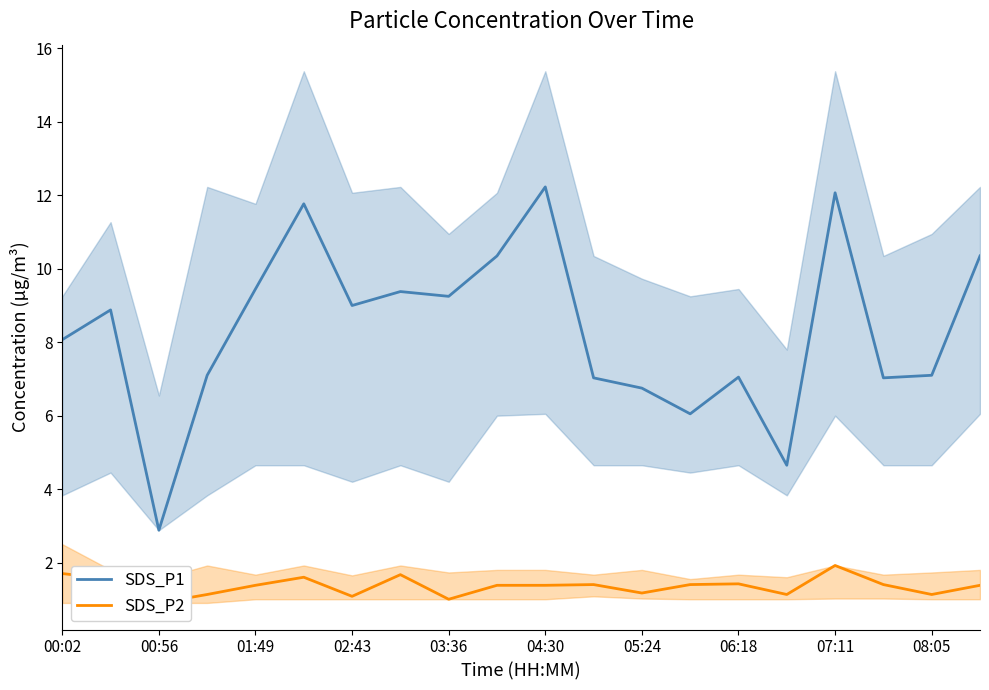

Rank the series by their average value, from lowest to highest.

SDS_P2, SDS_P1